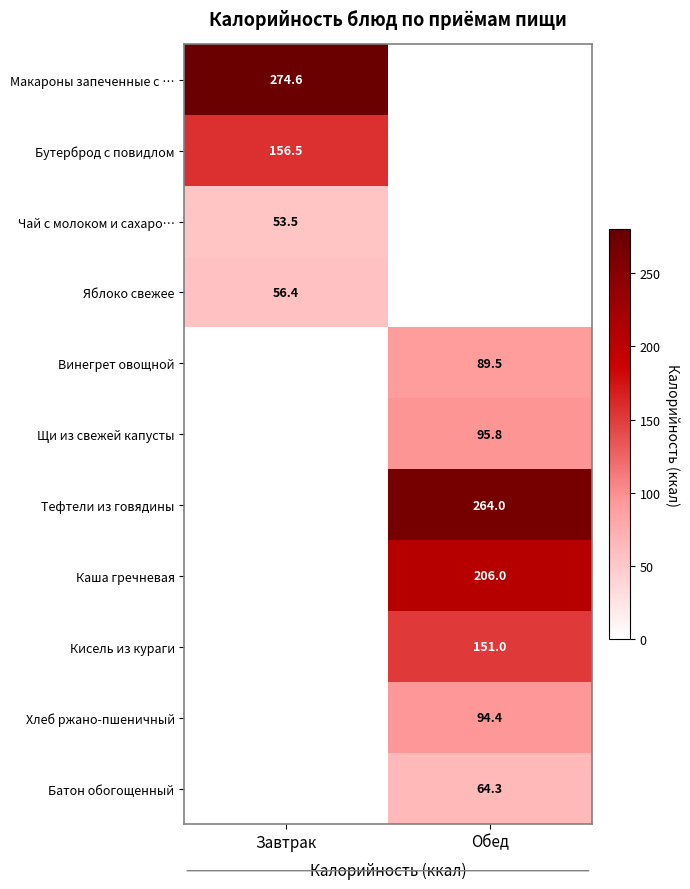

How many series are shown in this chart?

11